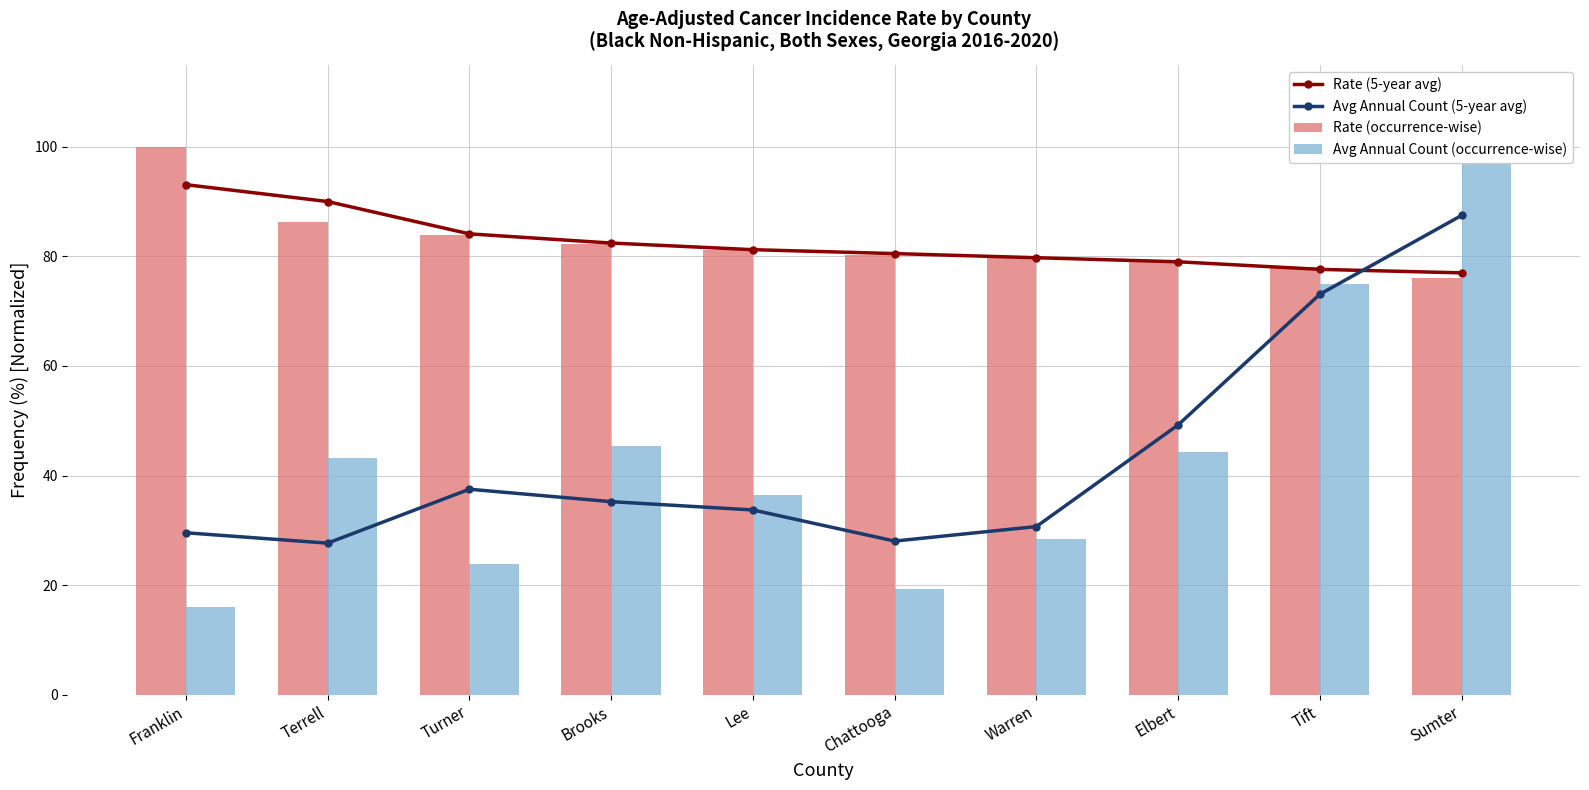

The Rate (5-year avg) series shows 41.8 at Chattooga. True or false?

False